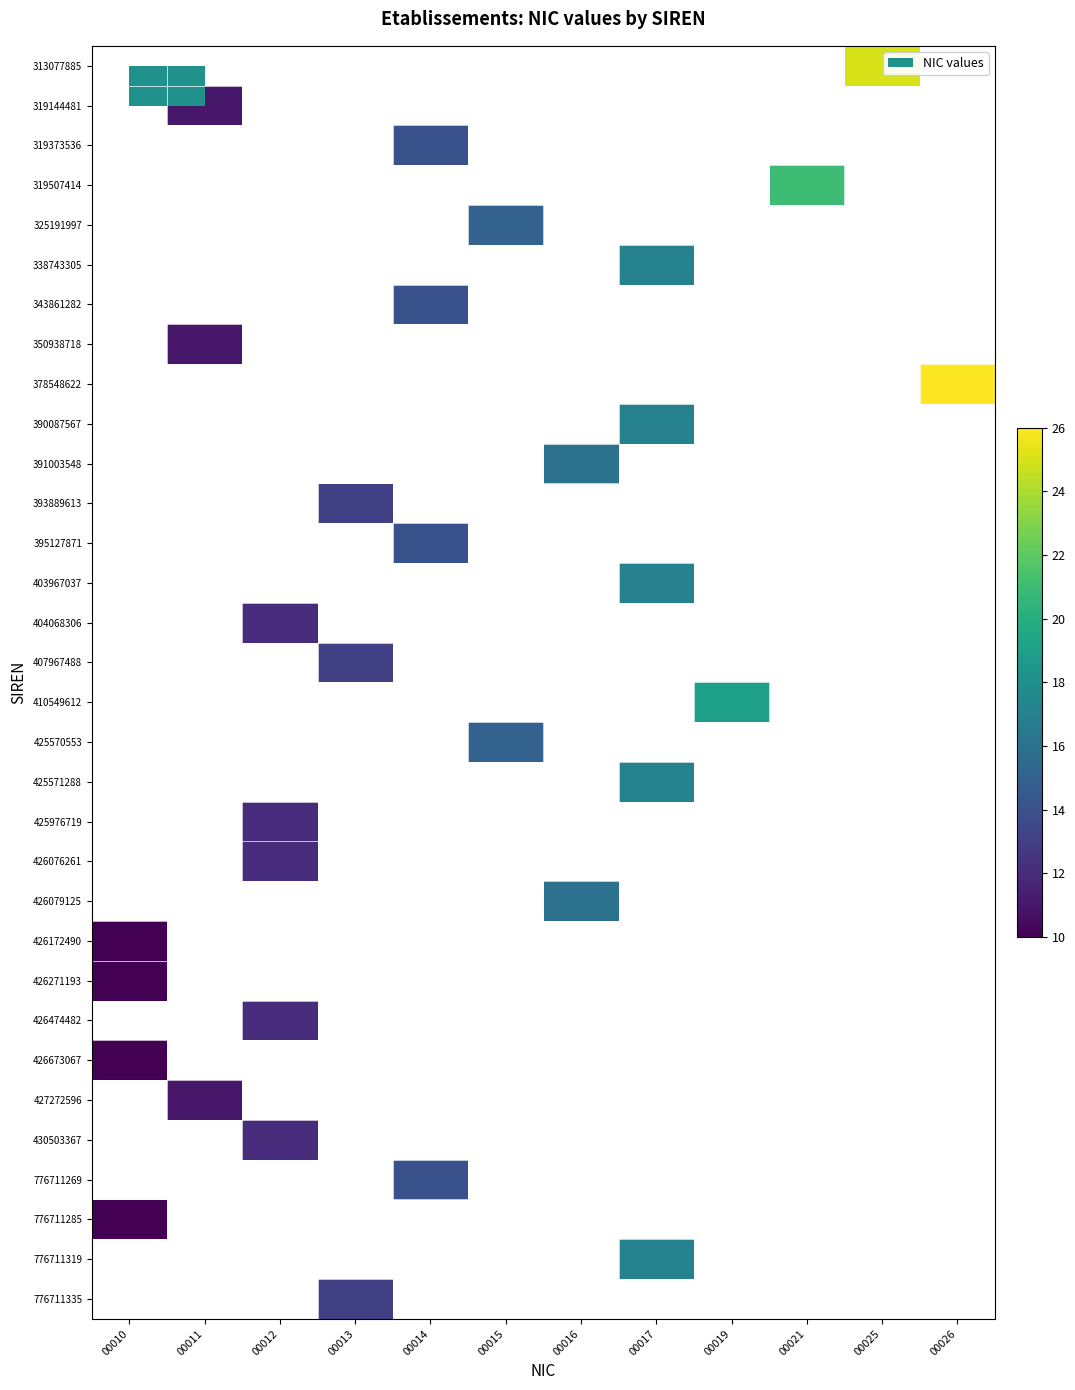

Count the number of categories in the chart.

12